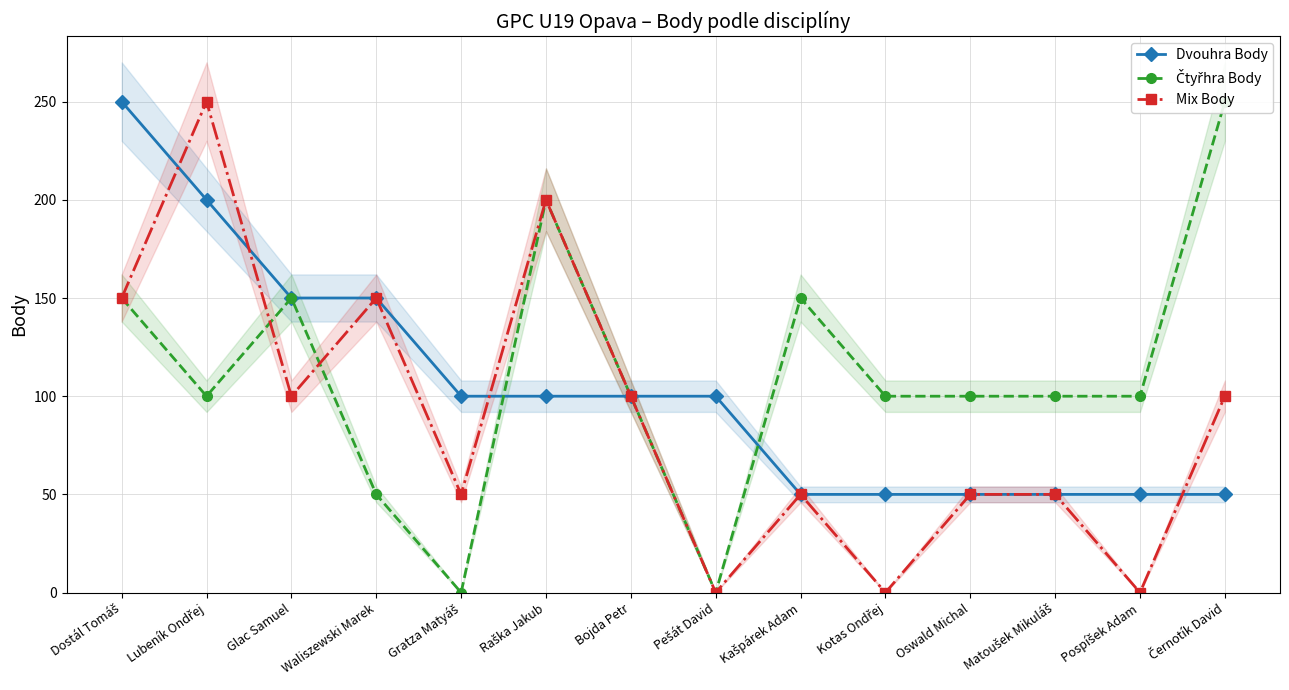

What position from the right is Glac Samuel?

12